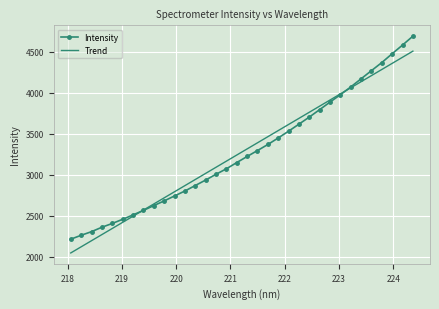

List the series in order of their peak value, highest first.

Intensity, Trend